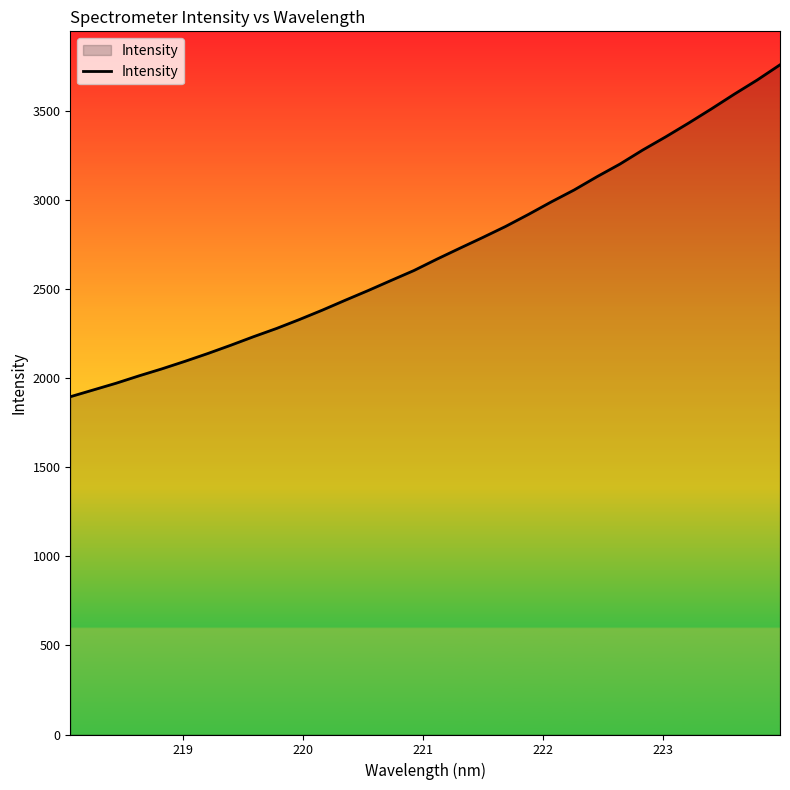

What is the smallest value displayed?

1897.0